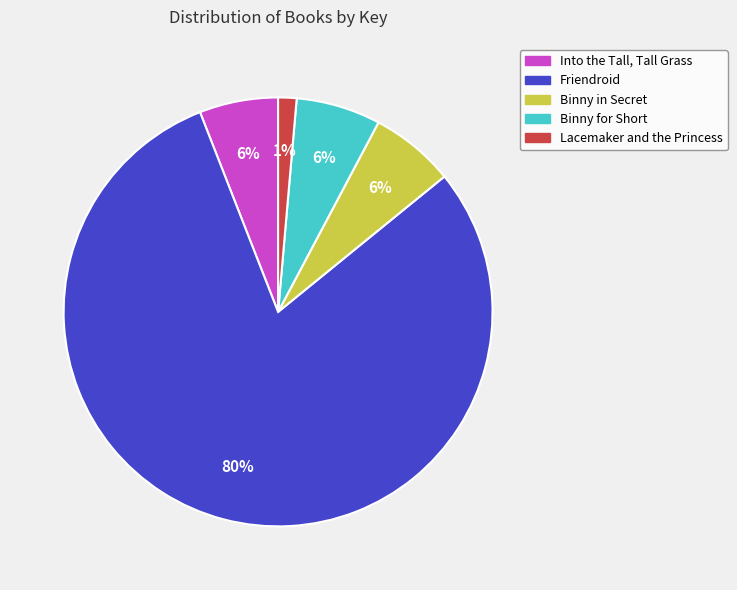

Do Binny for Short and Binny in Secret together represent more than half of the pie?

No